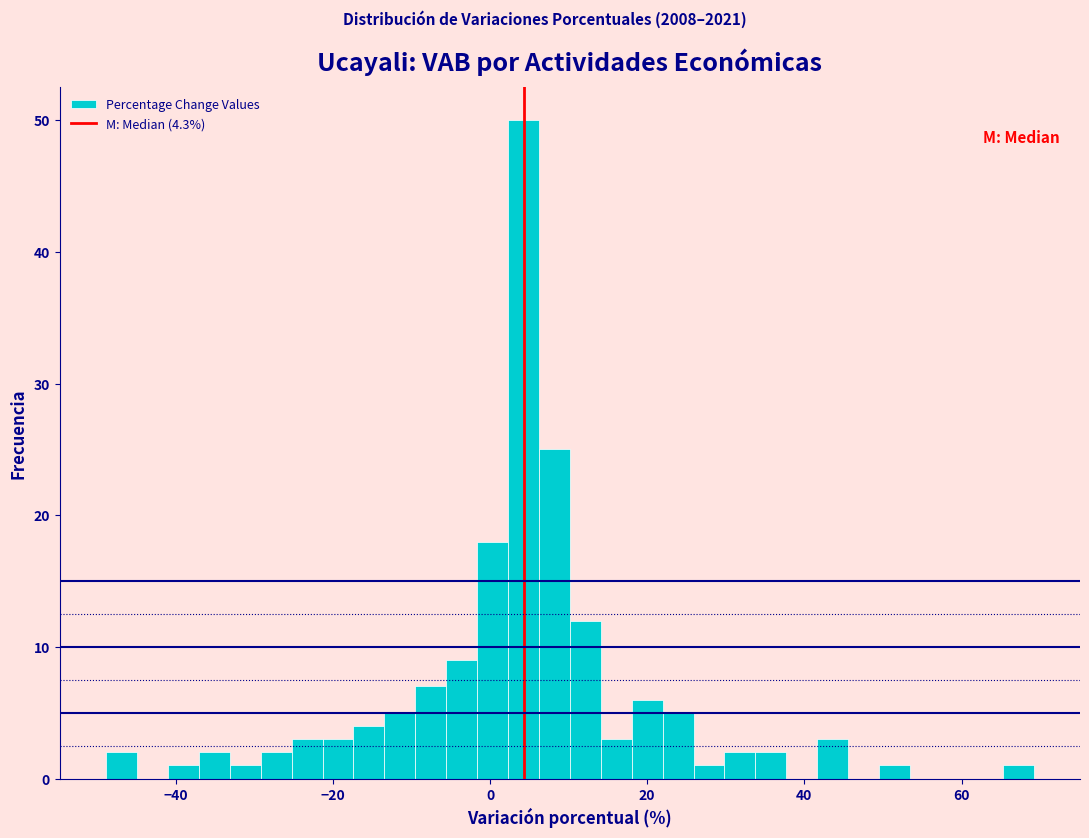

Read against the x-axis, roughly where is the centre of the tallest bar?

4